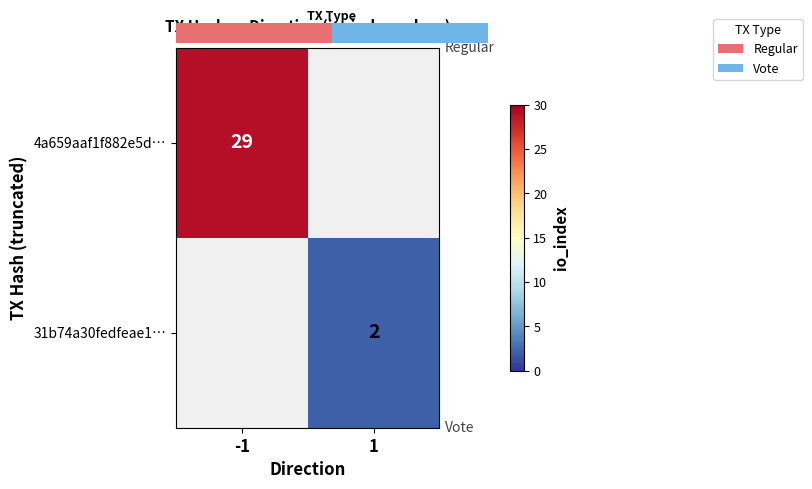

Count the number of categories in the chart.

2